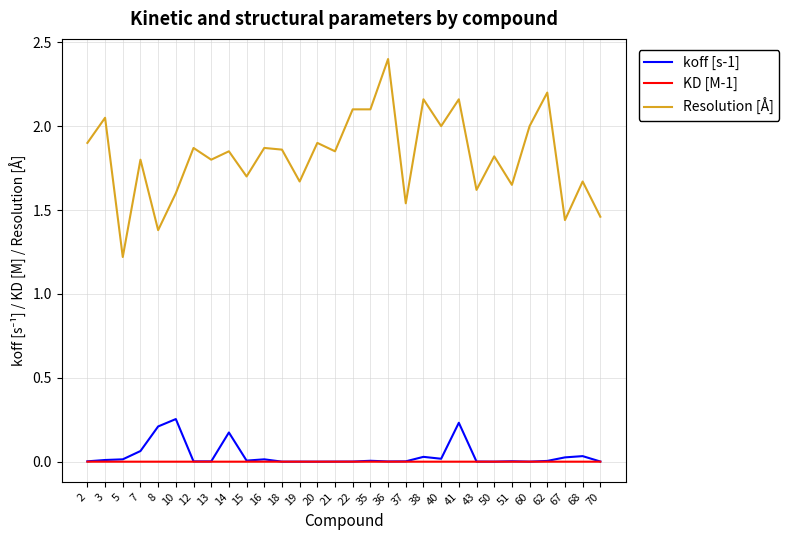

At how many categories does at least one series exceed 0?

30